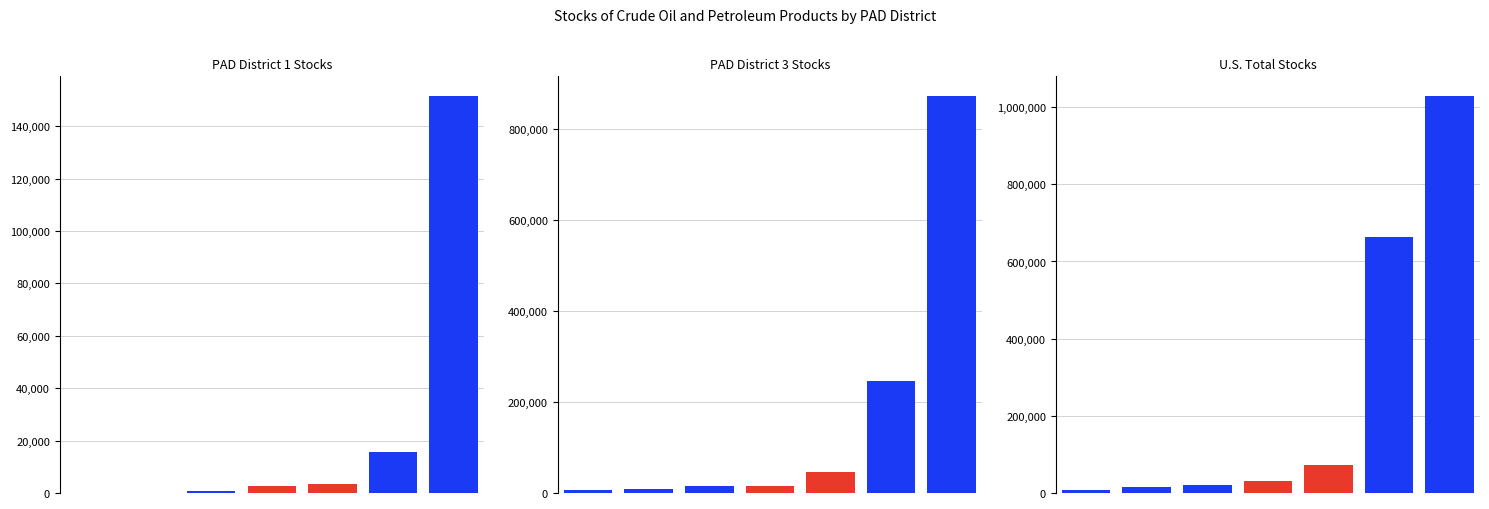

At which label does PAD 1 first exceed 2502?

4